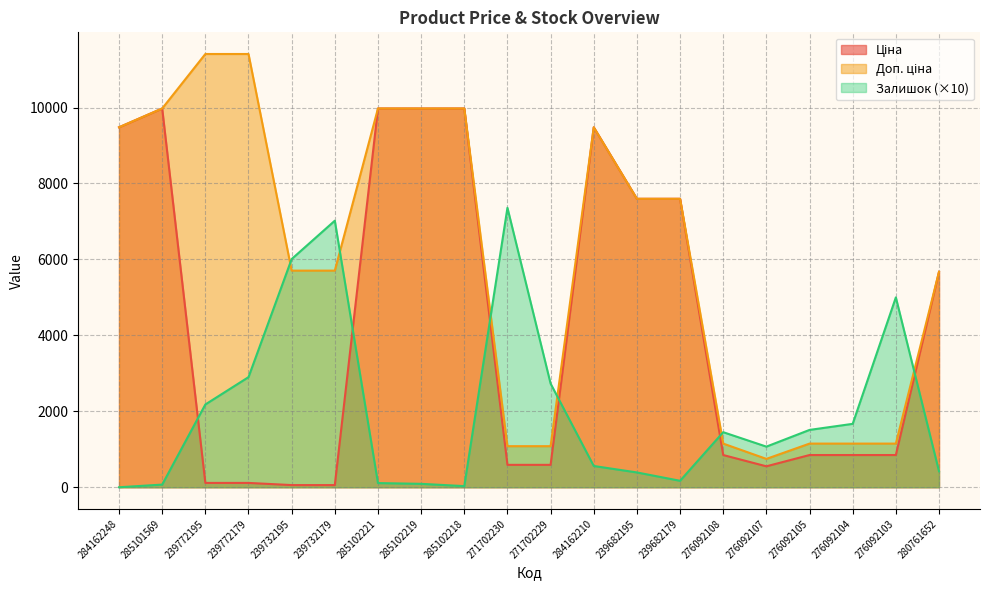

Reading left to right, extract all data points from this chart.

Ціна: 284162248=9480.1	285101569=9975.0	239772195=114.1	239772179=114.1	239732195=57.0	239732179=57.0	285102221=9975.0	285102219=9975.0	285102218=9975.0	271702230=589.9	271702229=589.9	284162210=9480.1	239682195=7596.5	239682179=7596.5	276092108=848.4	276092107=551.5	276092105=848.4	276092104=848.4	276092103=848.4	280761652=5673.8
Доп. ціна: 284162248=9480.1	285101569=9975.0	239772195=11410.0	239772179=11410.0	239732195=5705.0	239732179=5705.0	285102221=9975.0	285102219=9975.0	285102218=9975.0	271702230=1081.7	271702229=1081.7	284162210=9480.1	239682195=7596.5	239682179=7596.5	276092108=1149.7	276092107=747.0	276092105=1149.7	276092104=1149.7	276092103=1149.7	280761652=5673.8
Залишок: 284162248=0.0	285101569=70.0	239772195=2180.0	239772179=2900.0	239732195=6010.0	239732179=7020.0	285102221=110.0	285102219=90.0	285102218=30.0	271702230=7360.0	271702229=2730.0	284162210=560.0	239682195=390.0	239682179=170.0	276092108=1450.0	276092107=1070.0	276092105=1510.0	276092104=1670.0	276092103=5000.0	280761652=420.0